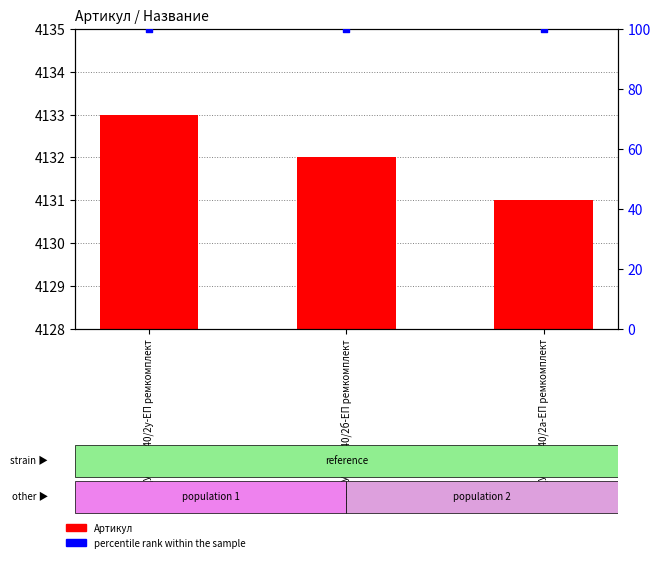

Which series contains the lowest Y value?

percentile rank within the sample